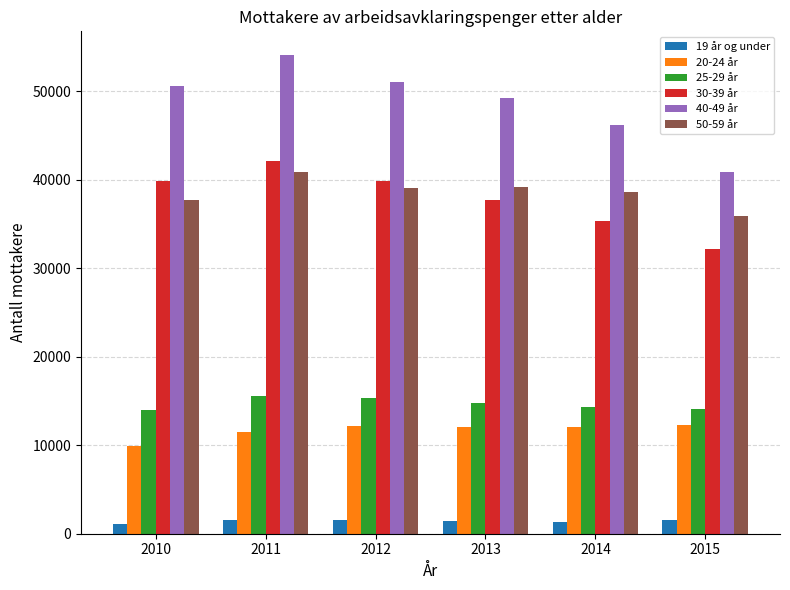

Which series has the largest range (max minus min)?

40-49 år